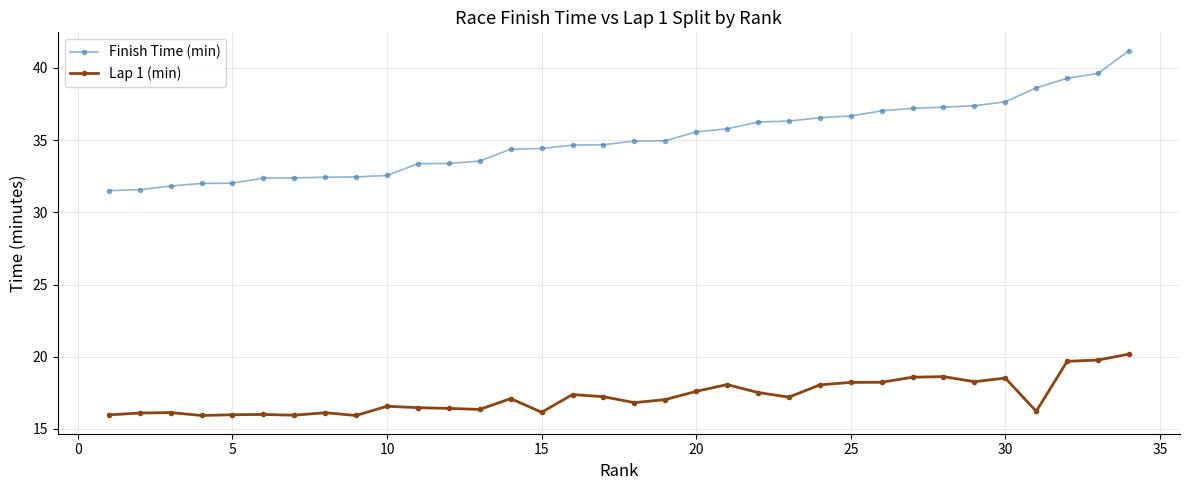

Rank the series by their average value, from lowest to highest.

Lap 1 (min), Finish Time (min)